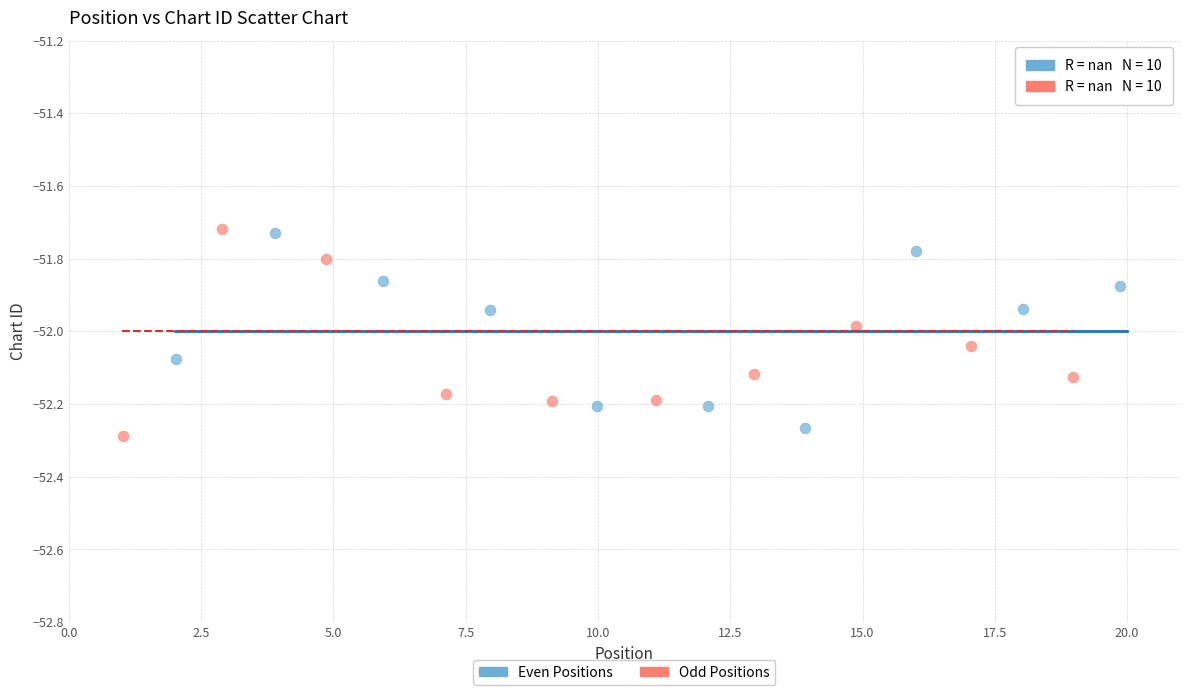

Which series contains the lowest Y value?

Odd Positions